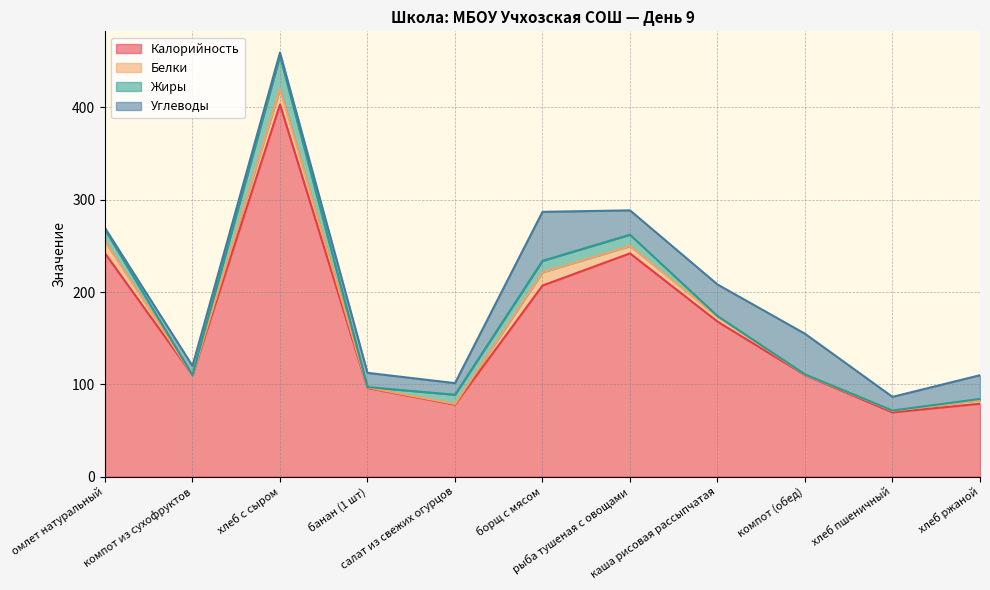

What is the highest value of the Жиры series?

35.8